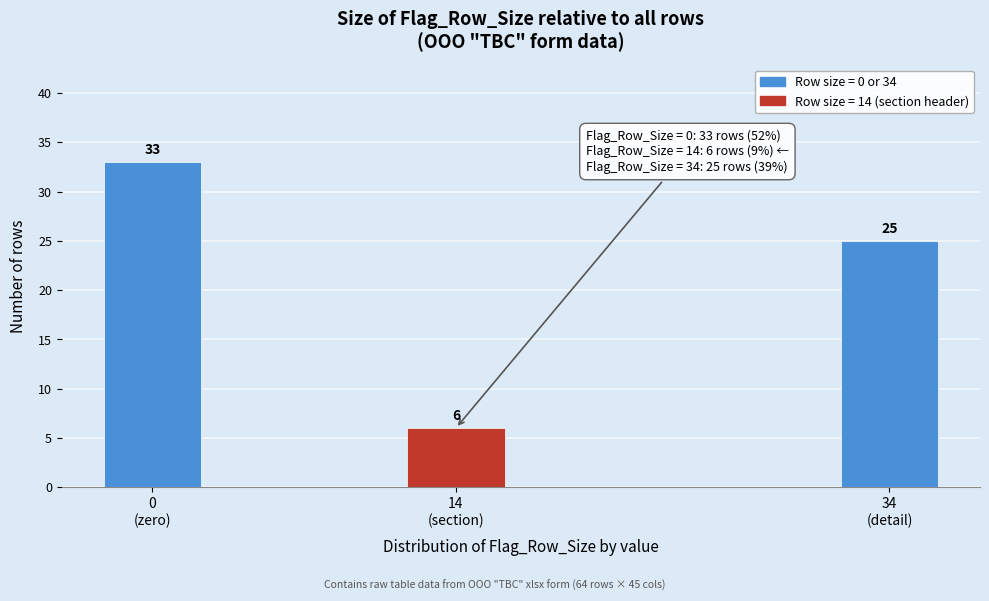

Reading right to left, list all the values displayed in this chart.

25	6	33